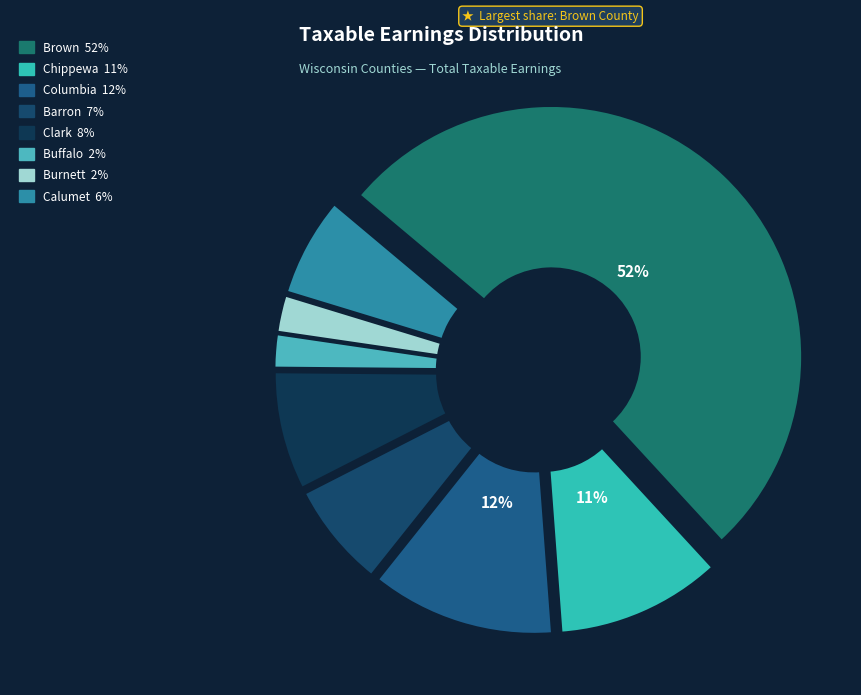

True or false: Calumet accounts for 6% of the total.

True